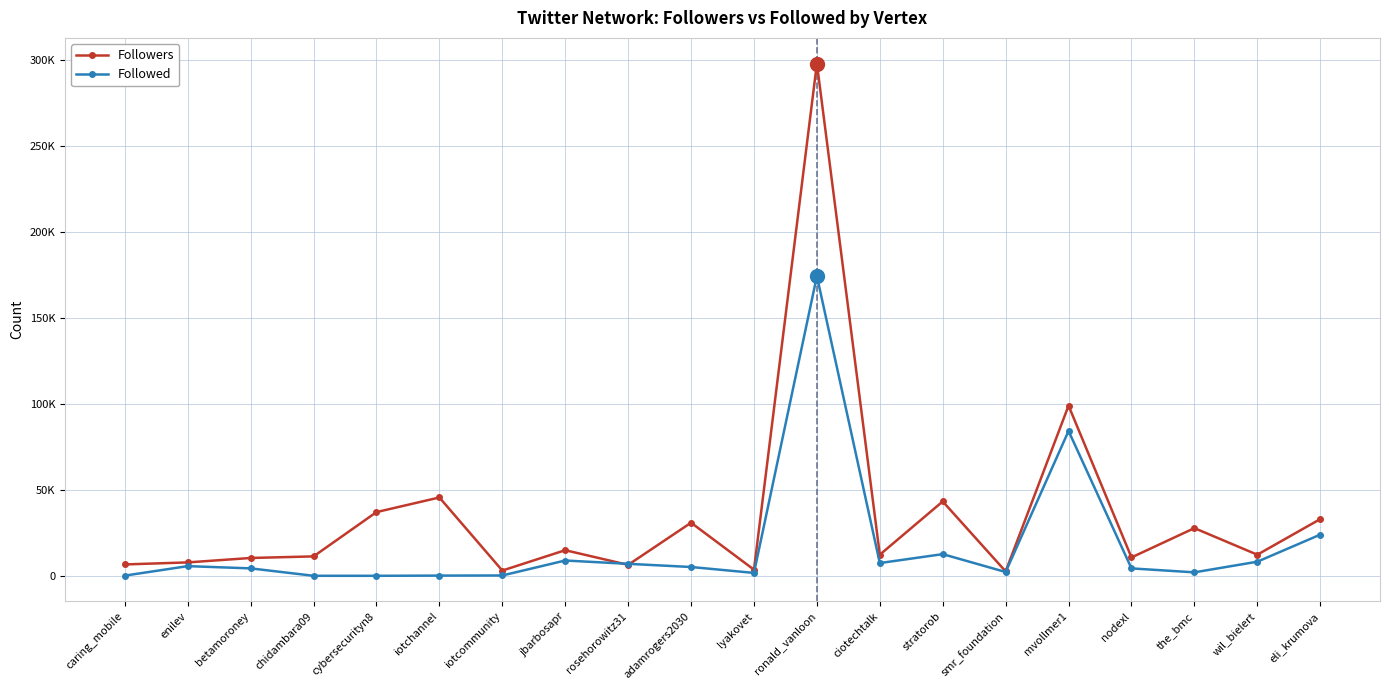

How many data points does each series have?

20